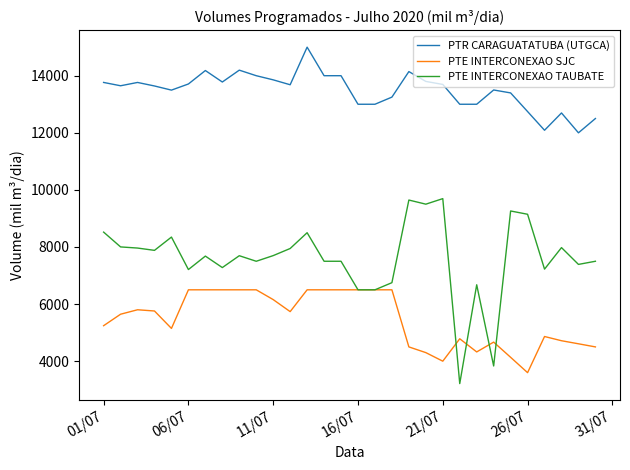

What is the smallest value displayed?

3215.0